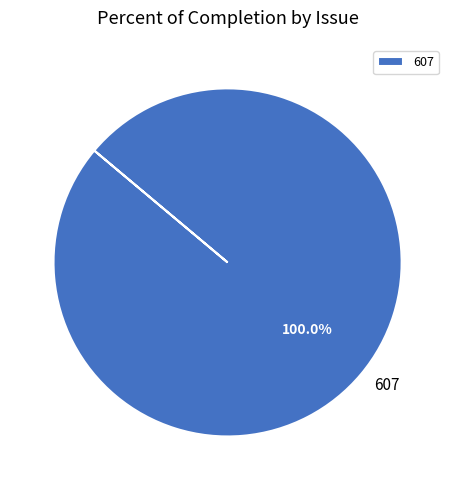

Is it true that 607 is 88% of the pie?

False